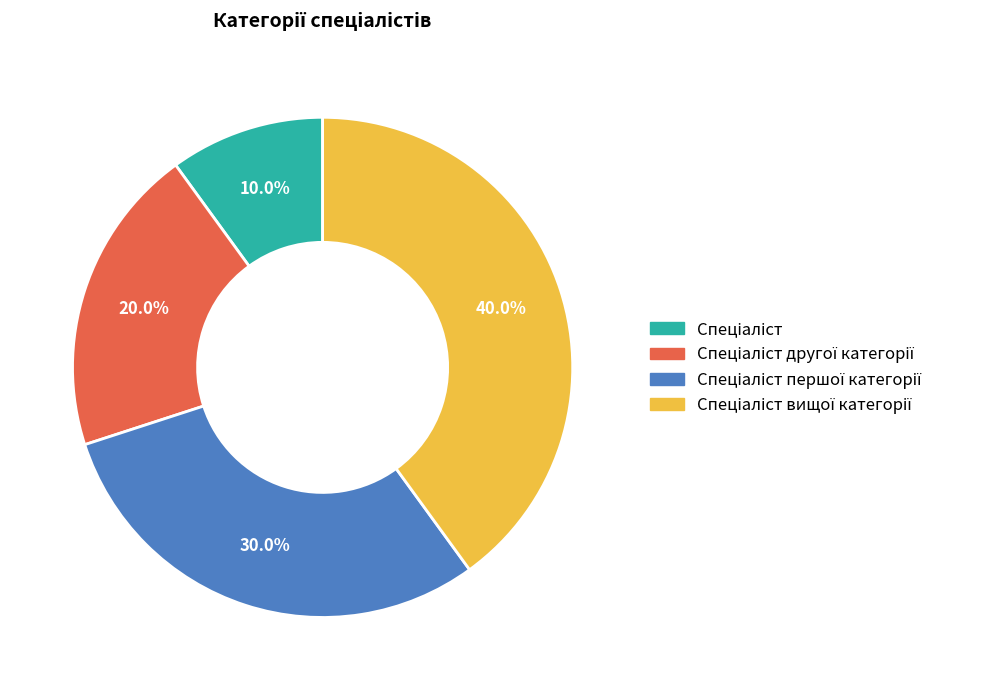

Is there a majority slice in this chart?

No